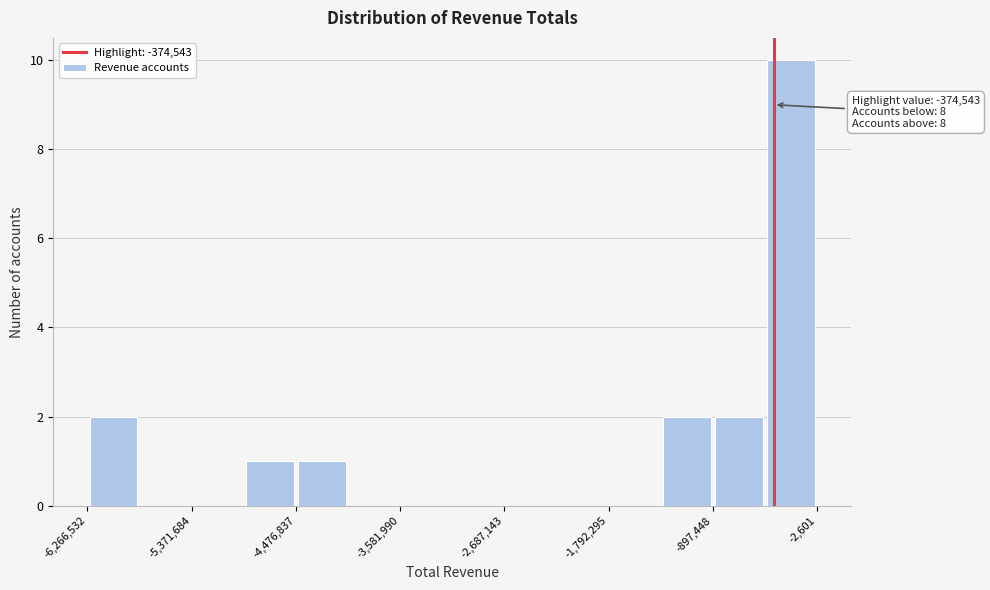

Over which range of the x-axis is the bar tallest?

-500000 to 0